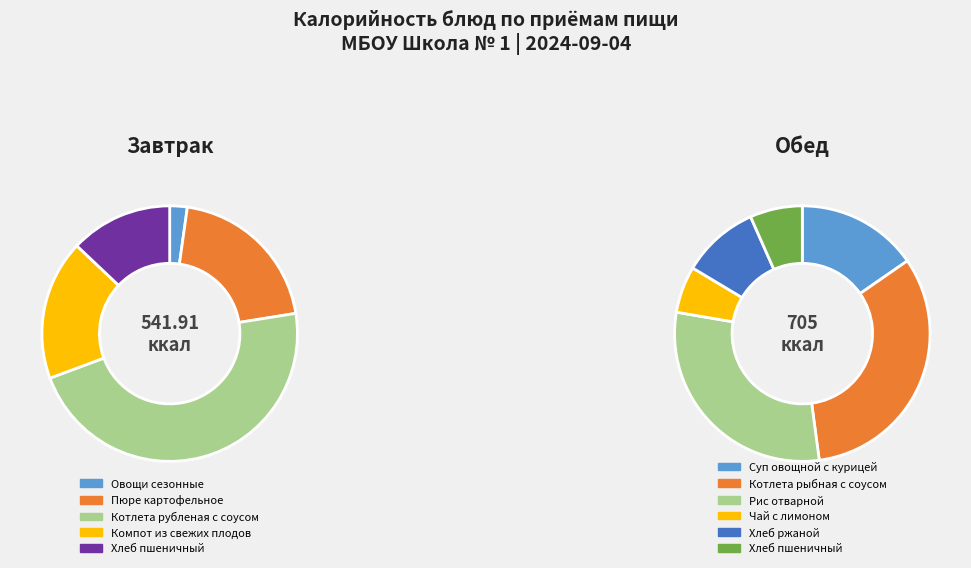

Which category has the smallest portion of the pie?

Овощи сезонные